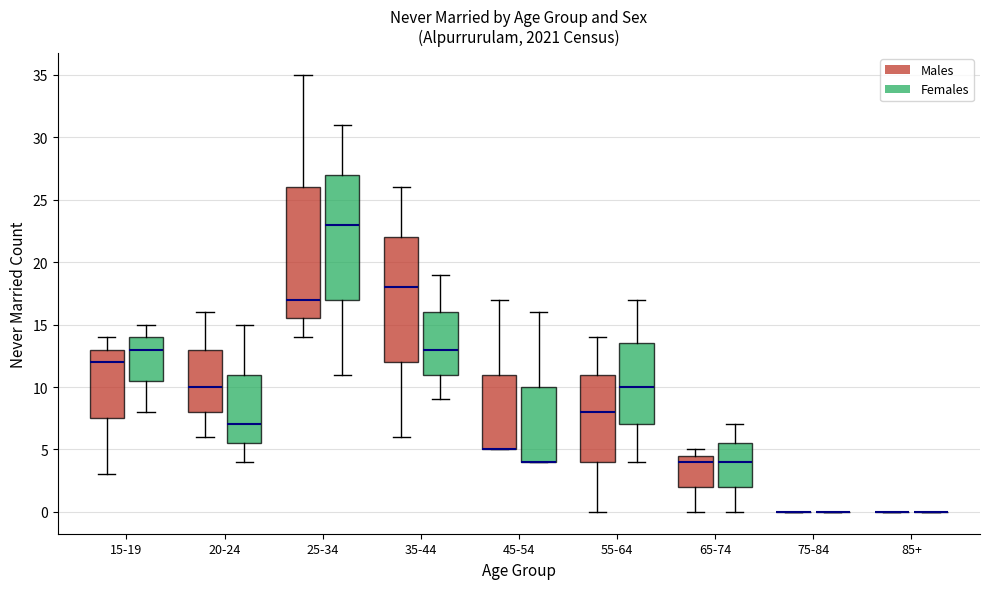

Reading left to right, read every box against the y-axis: the position of its median line, the range the box covers, and the ends of its whiskers. The values are not printed on the chart, so give them approximately, as read against the axis.

15-19 (Males): median 12.0, box 7.5 to 13.0, whiskers 3.0 to 14.0
15-19 (Females): median 13.0, box 10.5 to 14.0, whiskers 8.0 to 15.0
20-24 (Males): median 10.0, box 8.0 to 13.0, whiskers 6.0 to 16.0
20-24 (Females): median 7.0, box 5.5 to 11.0, whiskers 4.0 to 15.0
25-34 (Males): median 17.0, box 15.5 to 26.0, whiskers 14.0 to 35.0
25-34 (Females): median 23.0, box 17.0 to 27.0, whiskers 11.0 to 31.0
35-44 (Males): median 18.0, box 12.0 to 22.0, whiskers 6.0 to 26.0
35-44 (Females): median 13.0, box 11.0 to 16.0, whiskers 9.0 to 19.0
45-54 (Males): median 5.0 (drawn on the box's lower edge), box 5.0 to 11.0, whiskers 5.0 to 17.0
45-54 (Females): median 4.0 (drawn on the box's lower edge), box 4.0 to 10.0, whiskers 4.0 to 16.0
55-64 (Males): median 8.0, box 4.0 to 11.0, whiskers 0.0 to 14.0
55-64 (Females): median 10.0, box 7.0 to 13.5, whiskers 4.0 to 17.0
65-74 (Males): median 4.0, box 2.0 to 4.5, whiskers 0.0 to 5.0
65-74 (Females): median 4.0, box 2.0 to 5.5, whiskers 0.0 to 7.0
75-84 (Males): box collapsed to a line at 0.0, whiskers 0.0 to 0.0
75-84 (Females): box collapsed to a line at 0.0, whiskers 0.0 to 0.0
85+ (Males): box collapsed to a line at 0.0, whiskers 0.0 to 0.0
85+ (Females): box collapsed to a line at 0.0, whiskers 0.0 to 0.0